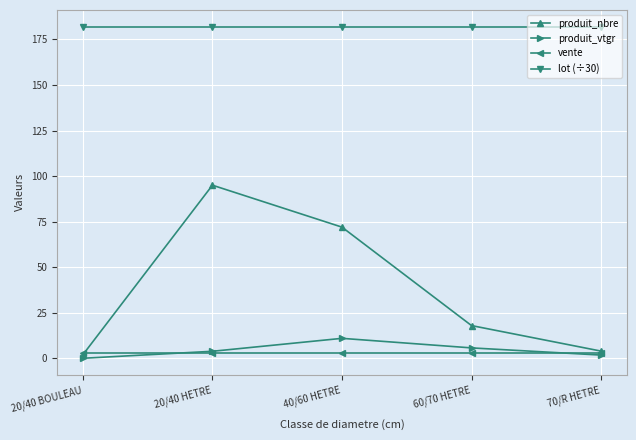

What is the maximum value shown in the chart?

182.0